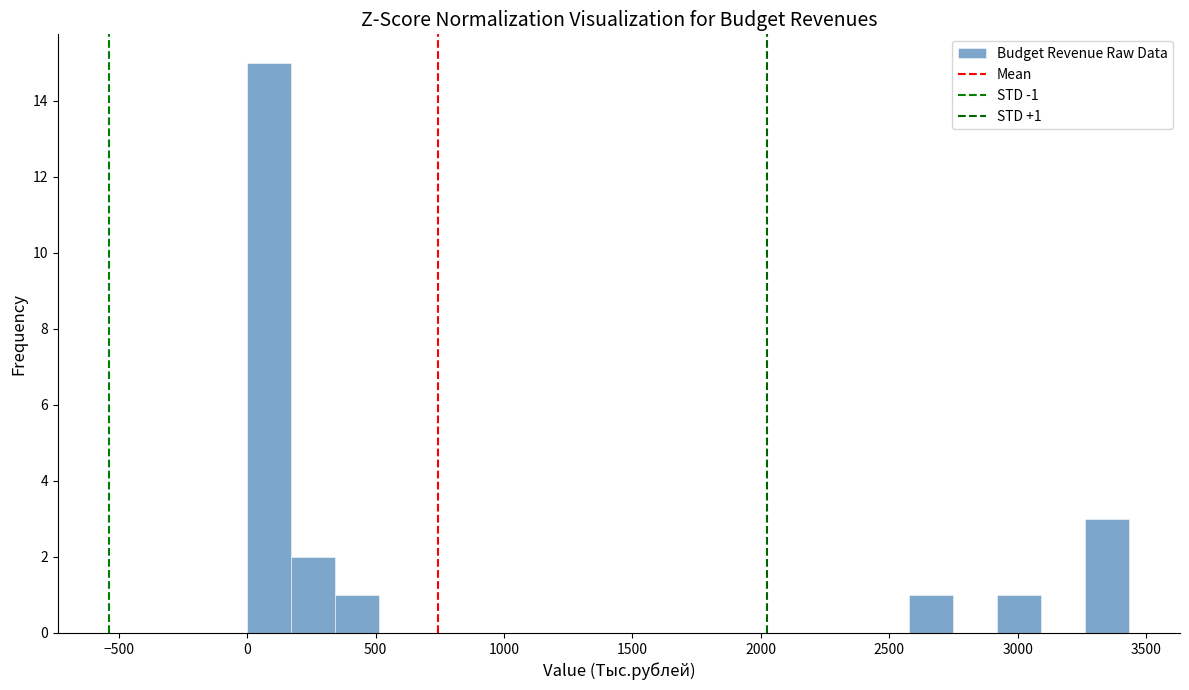

Read against the x-axis, roughly where is the centre of the tallest bar?

100